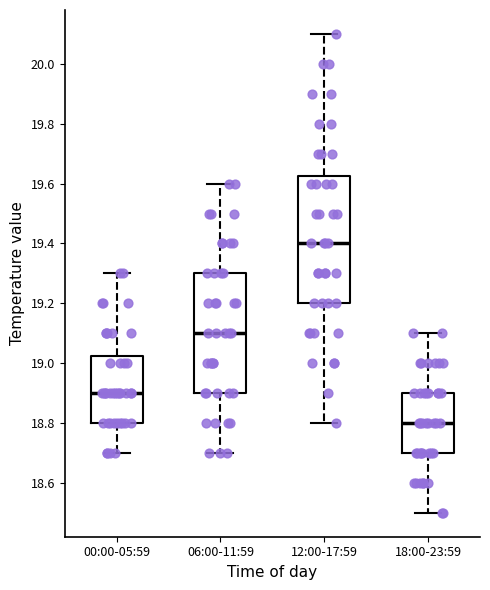

Where does the lower whisker of the box for 00:00-05:59 end on the y-axis? The values are not printed on the chart, so give them approximately, as read against the axis.

18.70